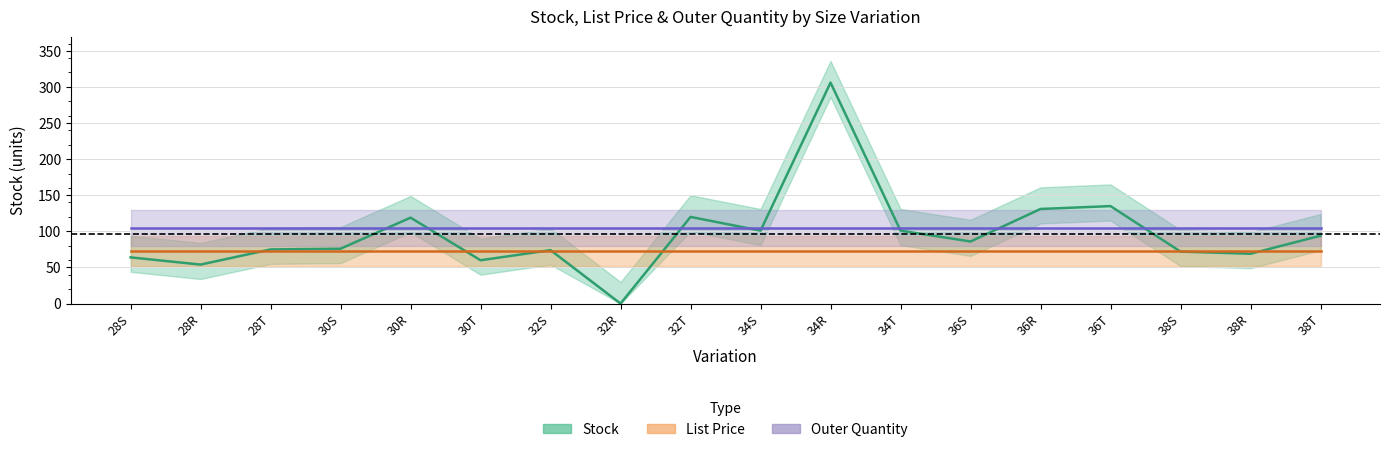

Between 28S and 28T, which series saw the biggest shift?

Stock